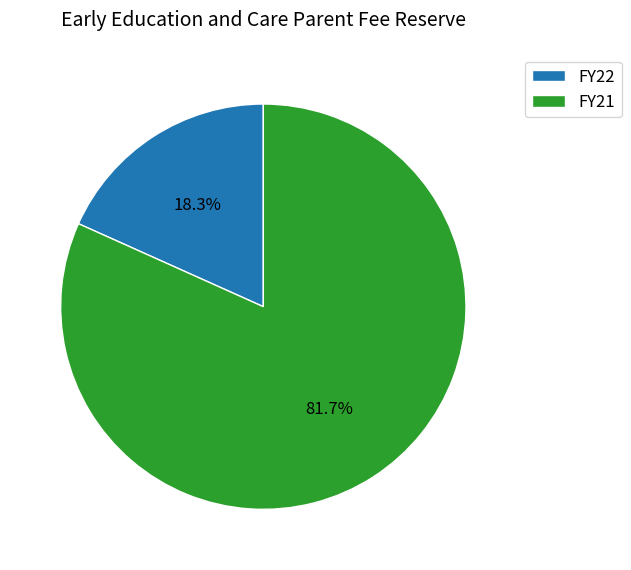

To the nearest percent, what is the combined percentage of FY21 and FY22?

100%